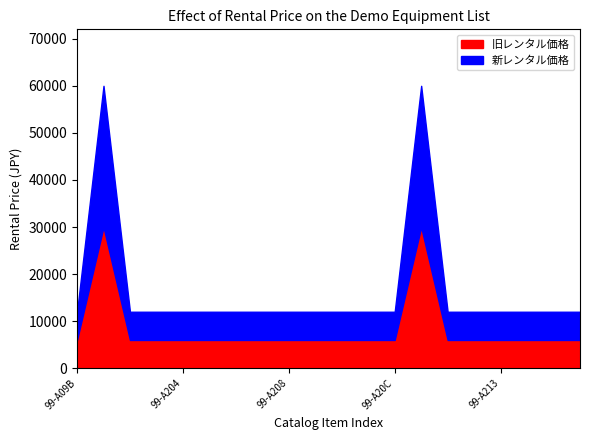

How many interior local peaks does the 新レンタル価格 series have?

2